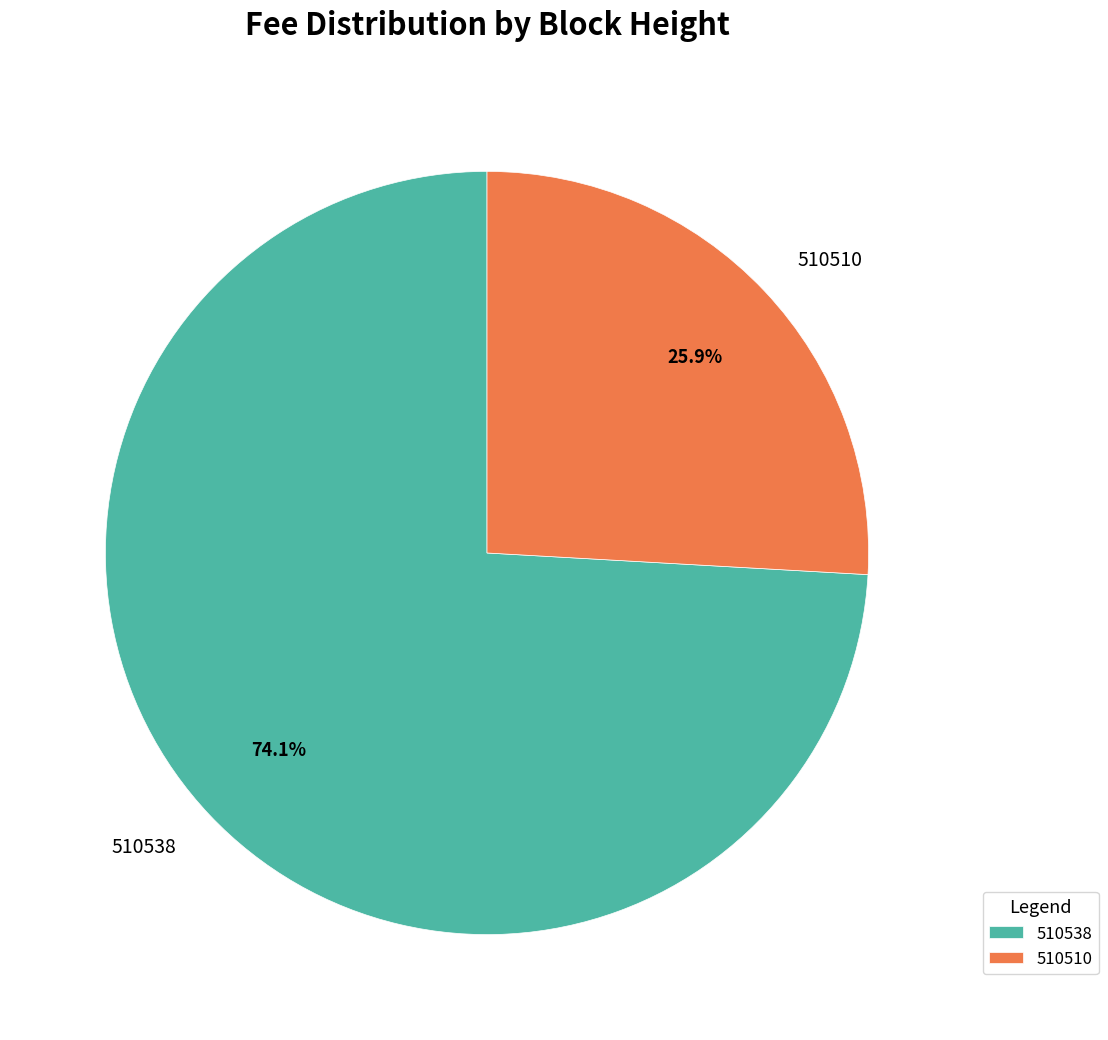

The 510510 slice represents 19% of the pie. True or false?

False